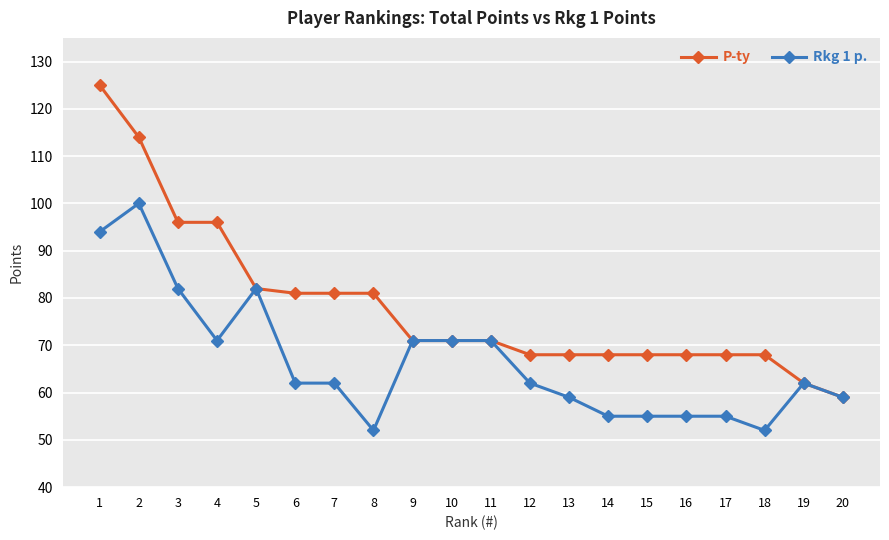

The value of P-ty at 19 is 62. True or false?

True